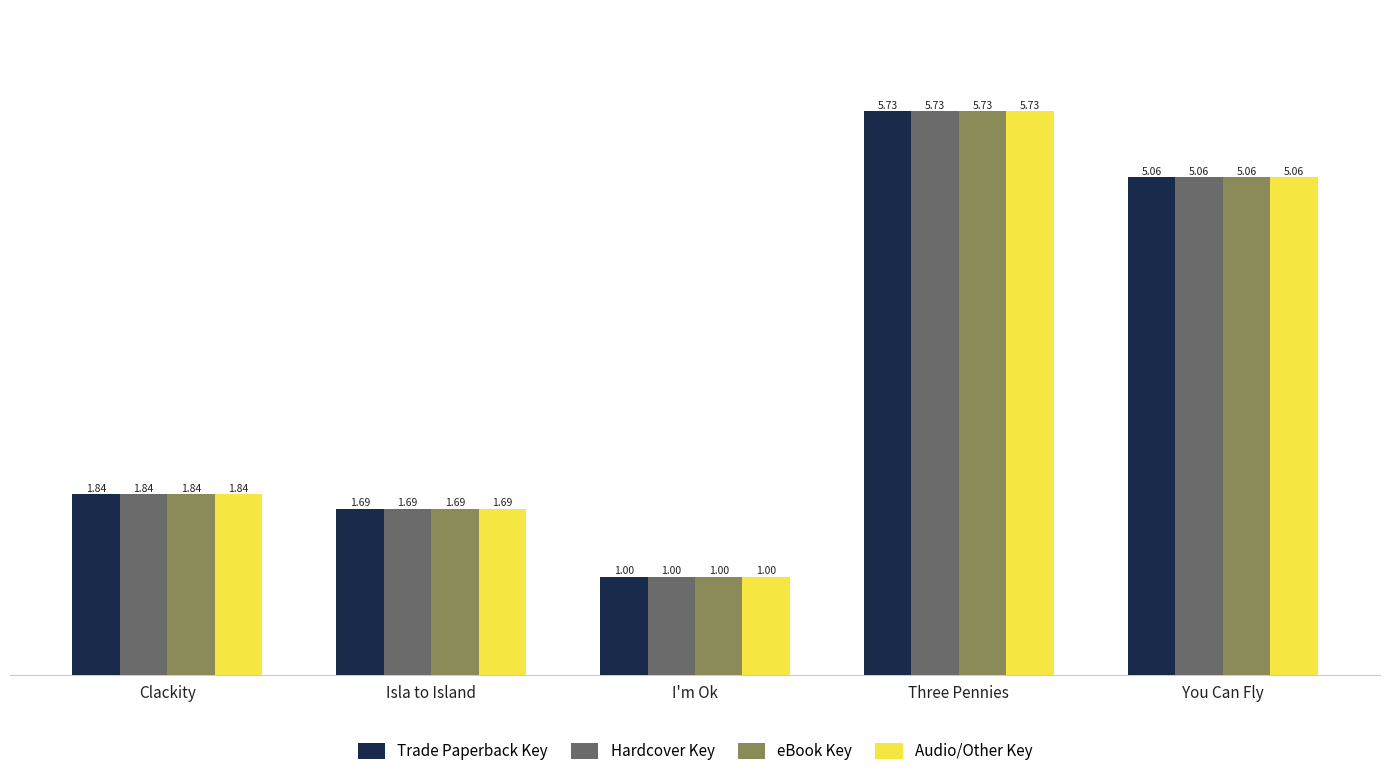

How many groups of bars are there?

5